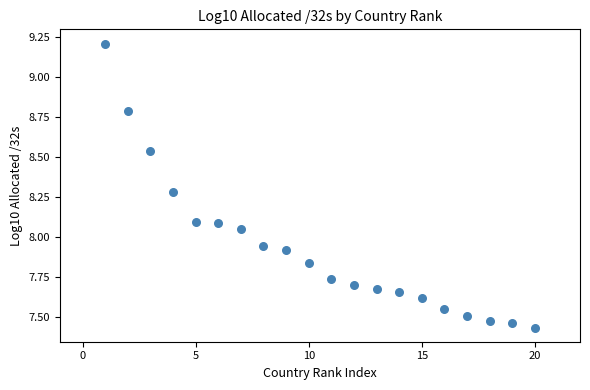

What is the range of X values (max minus min)?

19.0